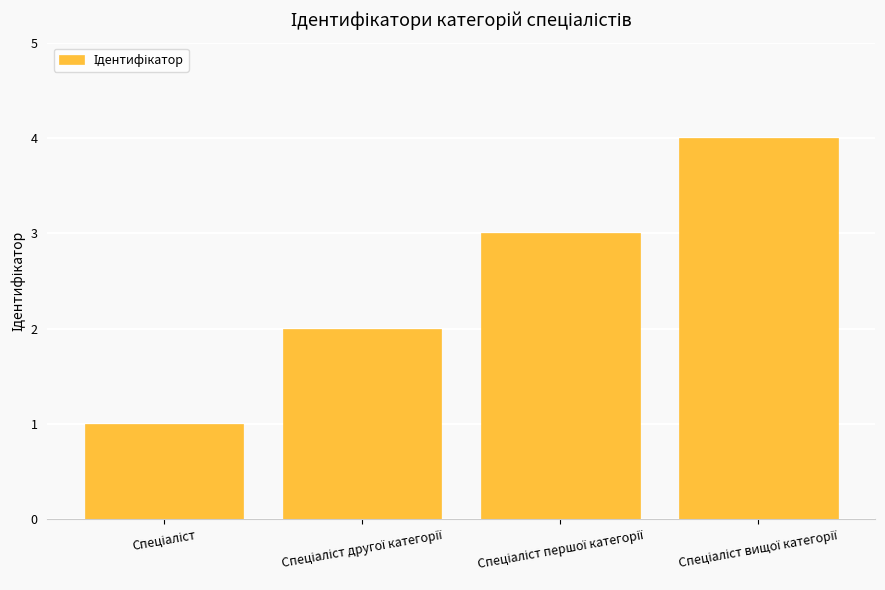

What is the difference between the maximum and minimum values?

3